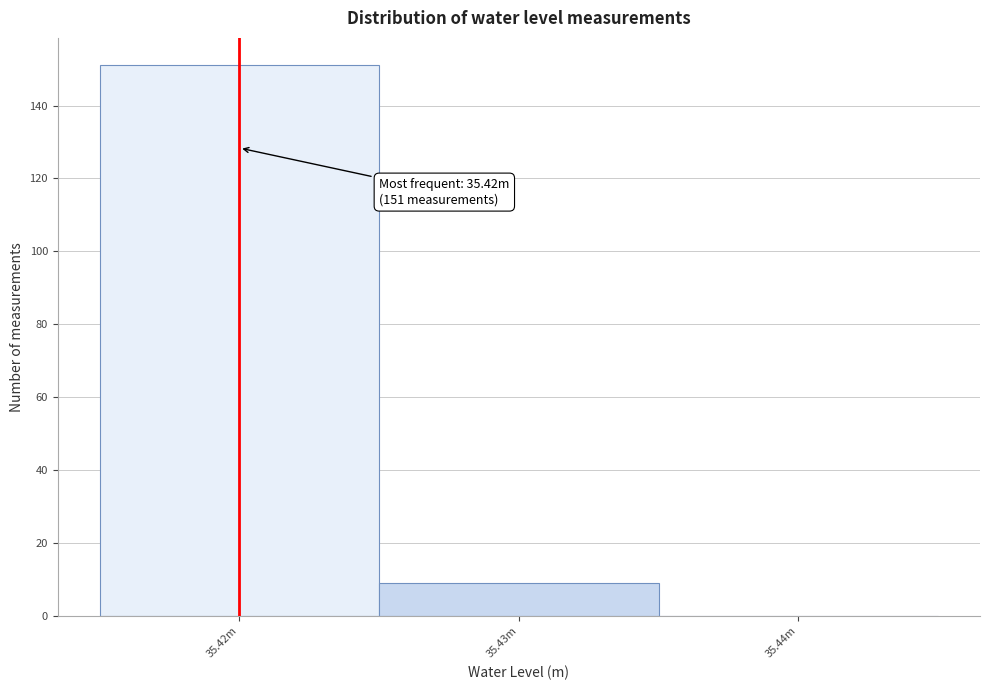

Reading right to left, transcribe all the data shown in this chart.

35.44m=0	35.43m=9	35.42m=151